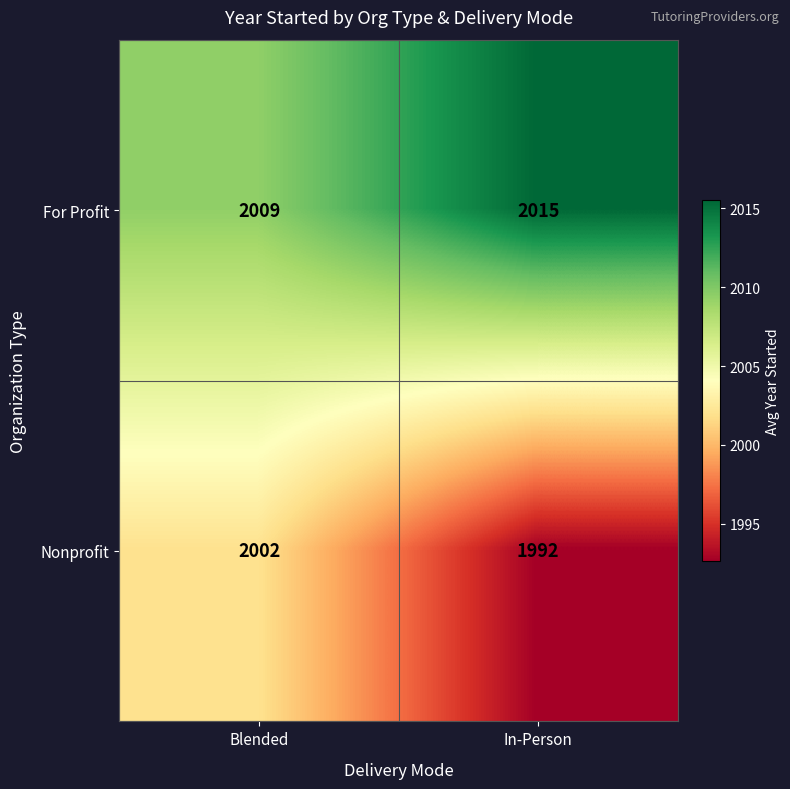

Read the Nonprofit value at In-Person, to the nearest 10.

1990